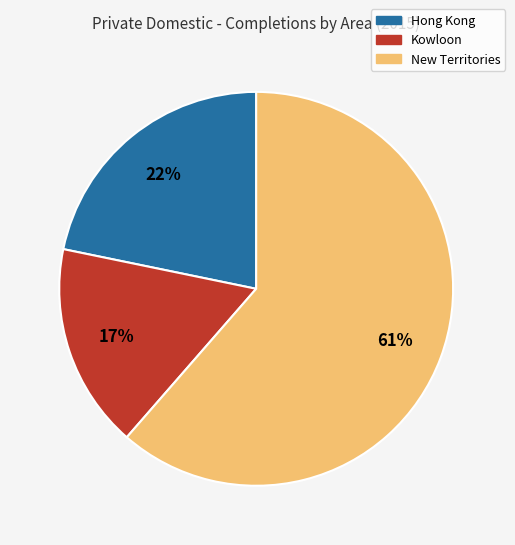

How many segments does this pie chart have?

3